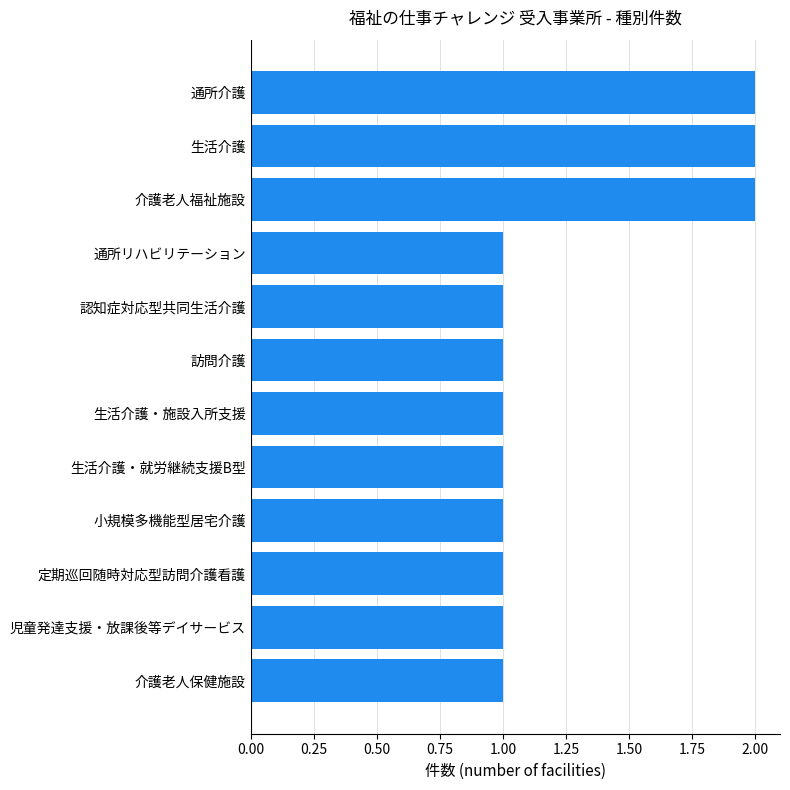

What is the ratio of the value at 生活介護・就労継続支援B型 to the value at 小規模多機能型居宅介護?

1.0